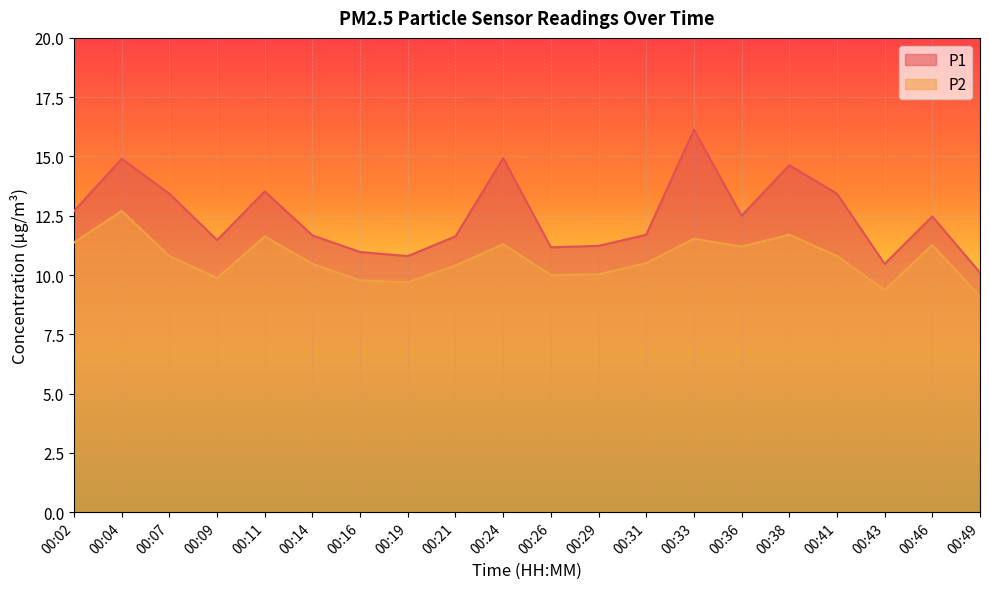

At which category is the sum across all series the highest?

00:33